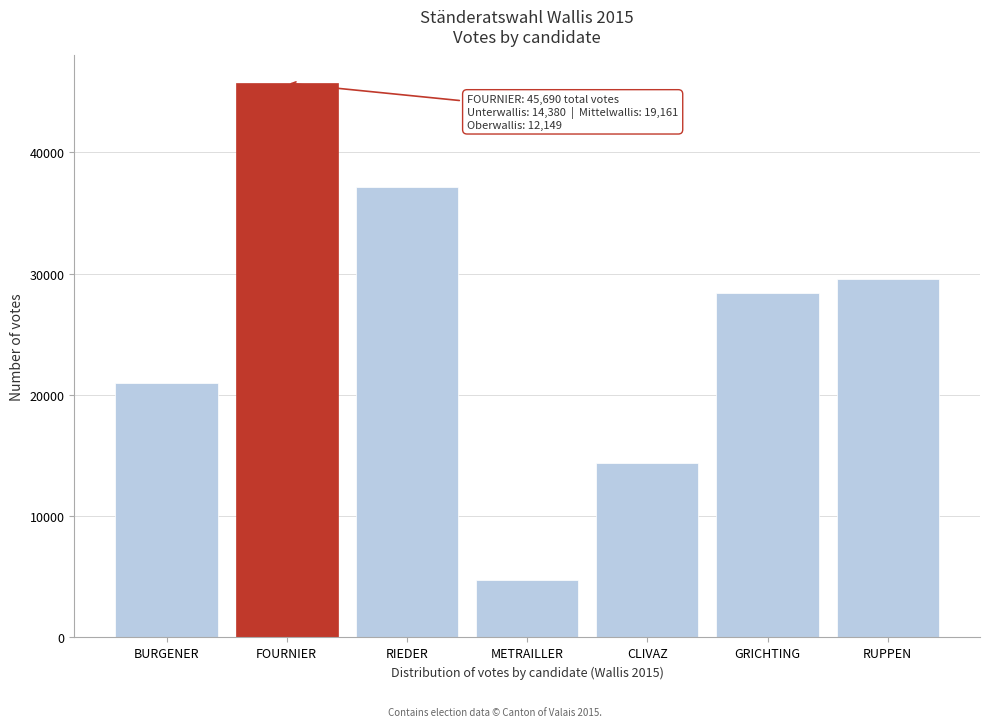

Reading left to right, extract all data points from this chart.

BURGENER=20942	FOURNIER=45690	RIEDER=37100	METRAILLER=4721	CLIVAZ=14369	GRICHTING=28357	RUPPEN=29539